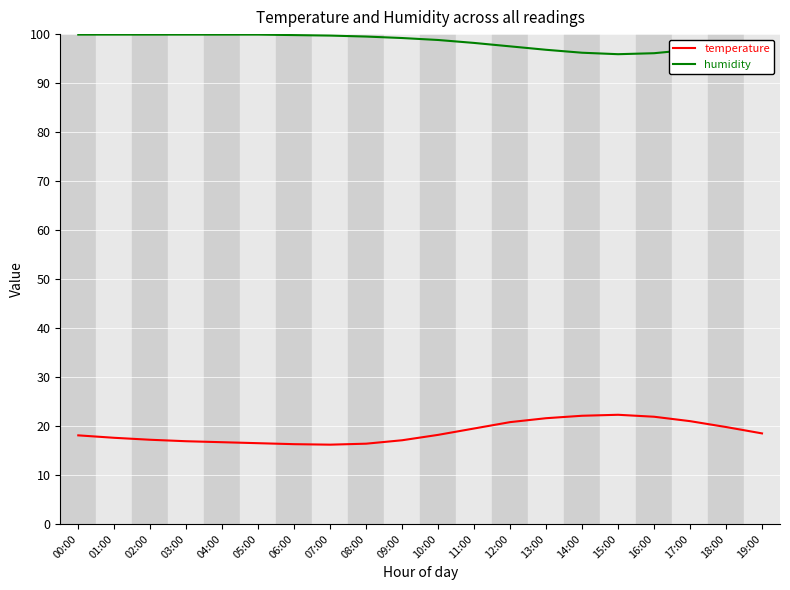

What is the total value across all series at 16:00?

118.0